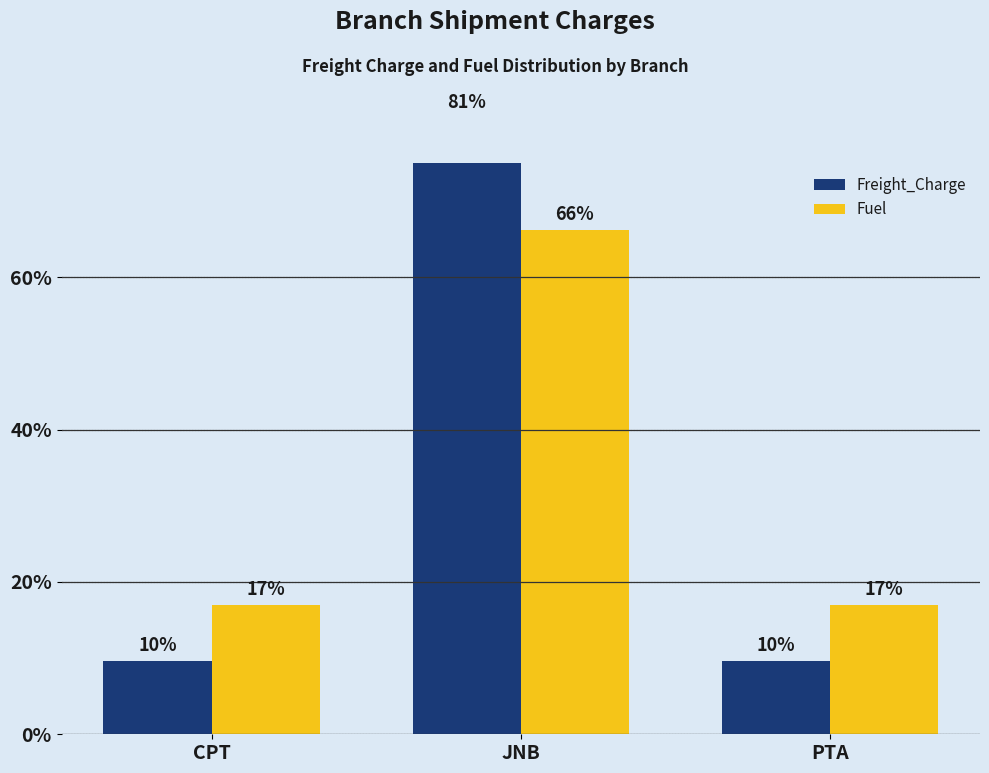

Between JNB and PTA, which series saw the biggest shift?

Freight_Charge